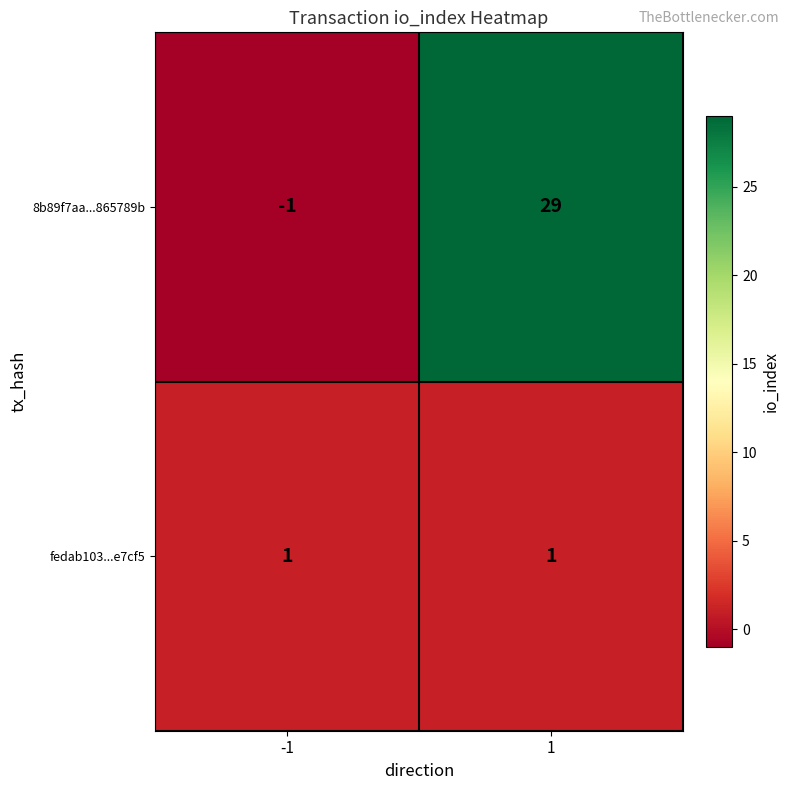

Rank the series by their maximum value, from highest to lowest.

8b89f7aa...865789b, fedab103...e7cf5